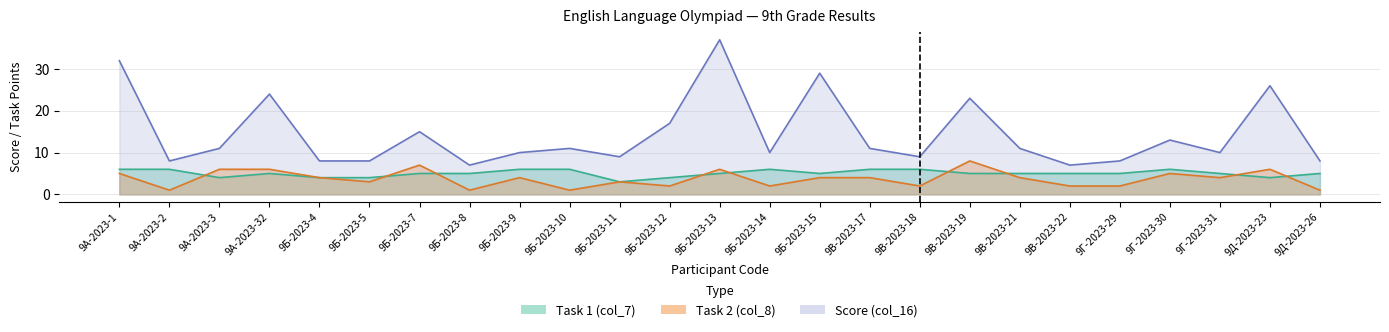

Reading right to left, what are all the values shown in this chart?

Task 1 (col_7): 9Д-2023-26=5	9Д-2023-23=4	9Г-2023-31=5	9Г-2023-30=6	9Г-2023-29=5	9В-2023-22=5	9В-2023-21=5	9В-2023-19=5	9В-2023-18=6	9В-2023-17=6	9Б-2023-15=5	9Б-2023-14=6	9Б-2023-13=5	9Б-2023-12=4	9Б-2023-11=3	9Б-2023-10=6	9Б-2023-9=6	9Б-2023-8=5	9Б-2023-7=5	9Б-2023-5=4	9Б-2023-4=4	9А-2023-32=5	9А-2023-3=4	9А-2023-2=6	9А-2023-1=6
Task 2 (col_8): 9Д-2023-26=1	9Д-2023-23=6	9Г-2023-31=4	9Г-2023-30=5	9Г-2023-29=2	9В-2023-22=2	9В-2023-21=4	9В-2023-19=8	9В-2023-18=2	9В-2023-17=4	9Б-2023-15=4	9Б-2023-14=2	9Б-2023-13=6	9Б-2023-12=2	9Б-2023-11=3	9Б-2023-10=1	9Б-2023-9=4	9Б-2023-8=1	9Б-2023-7=7	9Б-2023-5=3	9Б-2023-4=4	9А-2023-32=6	9А-2023-3=6	9А-2023-2=1	9А-2023-1=5
Score (col_16): 9Д-2023-26=8	9Д-2023-23=26	9Г-2023-31=10	9Г-2023-30=13	9Г-2023-29=8	9В-2023-22=7	9В-2023-21=11	9В-2023-19=23	9В-2023-18=9	9В-2023-17=11	9Б-2023-15=29	9Б-2023-14=10	9Б-2023-13=37	9Б-2023-12=17	9Б-2023-11=9	9Б-2023-10=11	9Б-2023-9=10	9Б-2023-8=7	9Б-2023-7=15	9Б-2023-5=8	9Б-2023-4=8	9А-2023-32=24	9А-2023-3=11	9А-2023-2=8	9А-2023-1=32